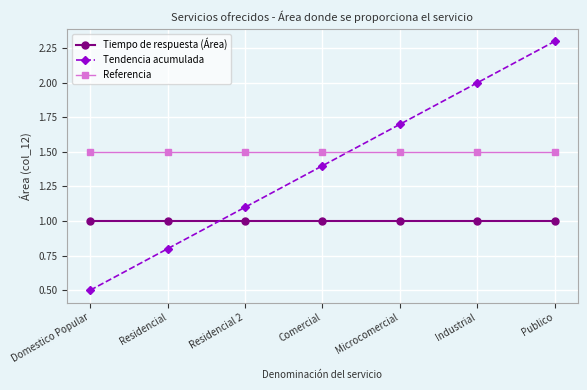

How many values in the Tendencia acumulada series are below 1?

2